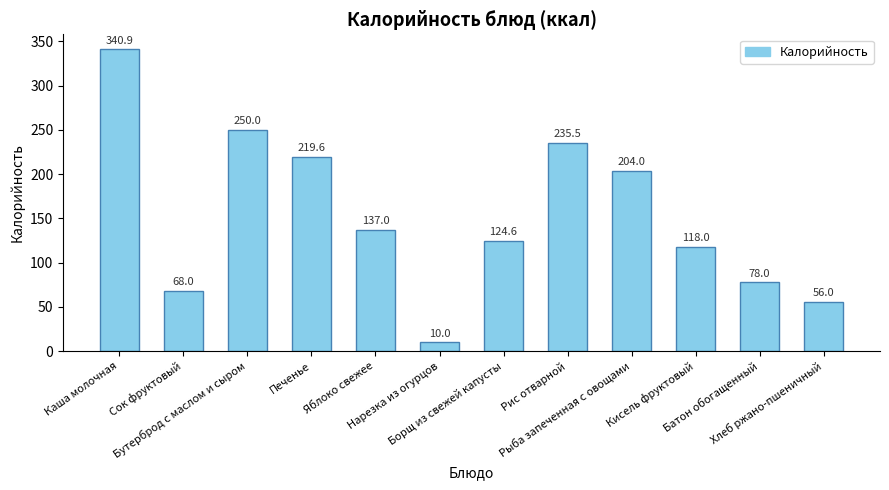

Does the chart contain stacked bars?

No